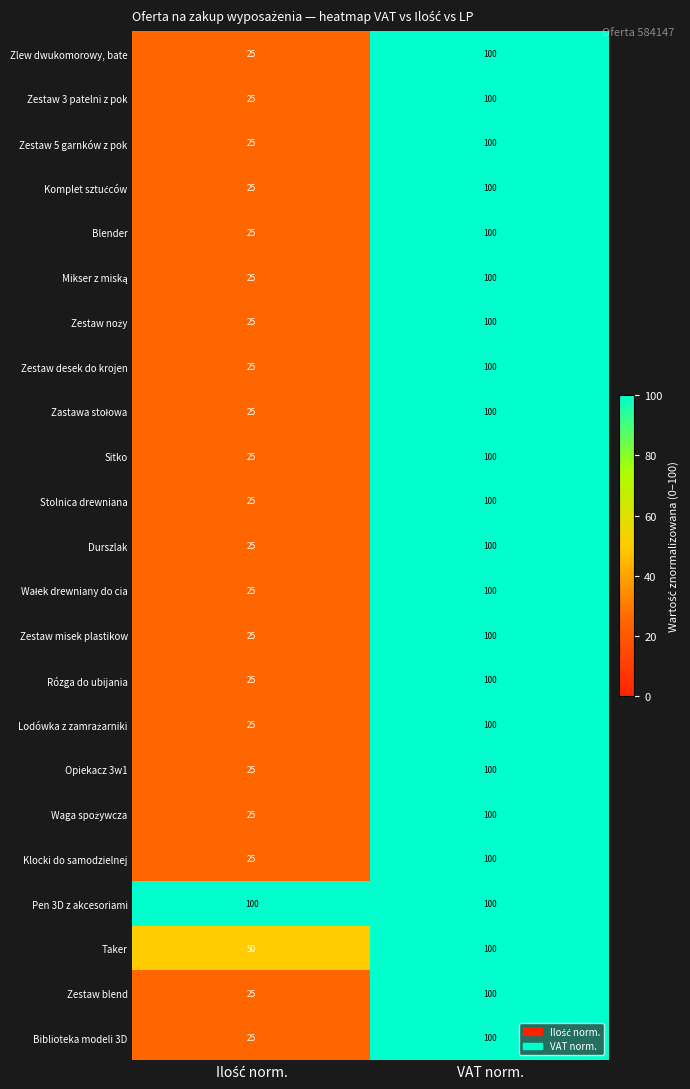

At which category is the sum across all series the highest?

VAT norm.